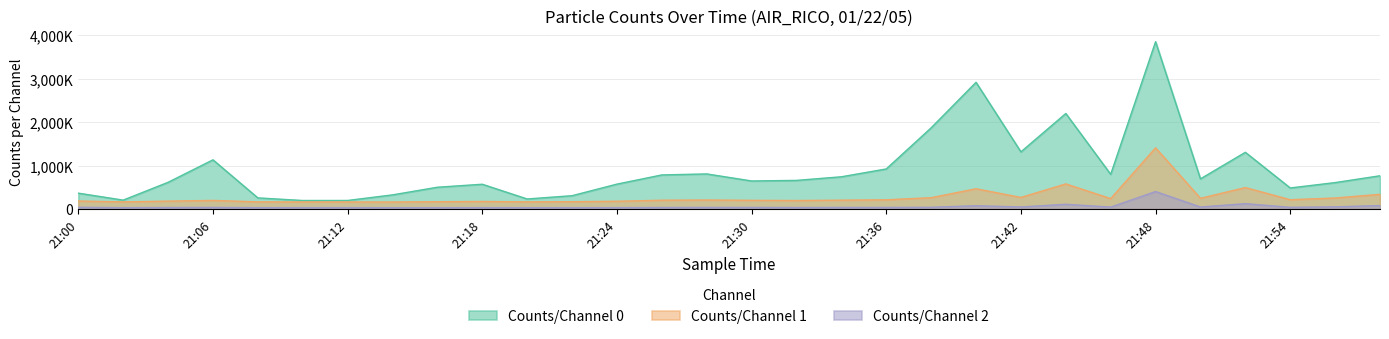

What are all the series names shown in the legend?

Counts/Channel 0, Counts/Channel 1, Counts/Channel 2